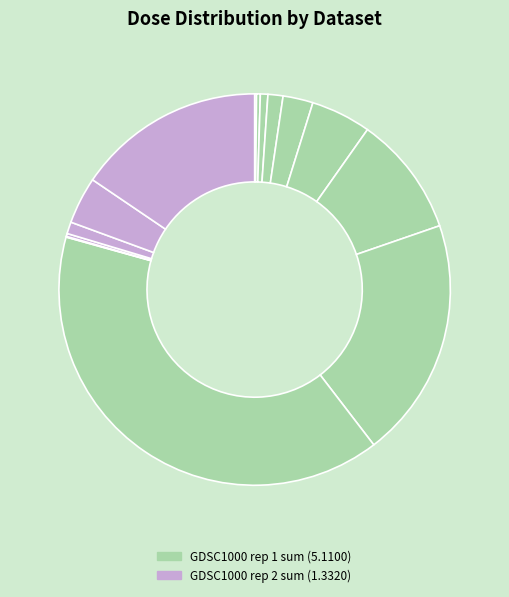

How many segments does this pie chart have?

14